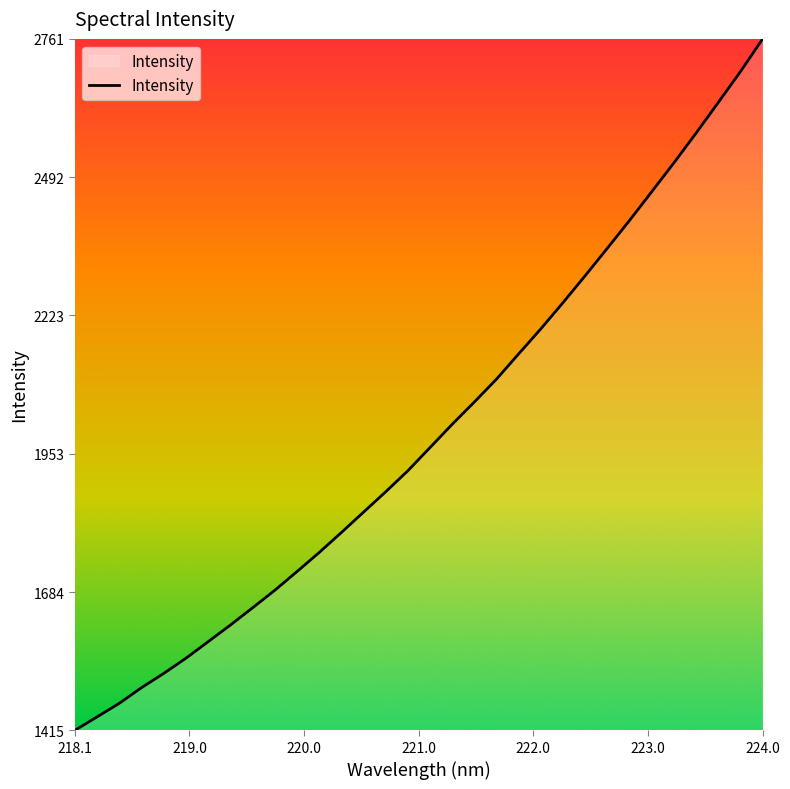

How many lines are shown in the chart?

1